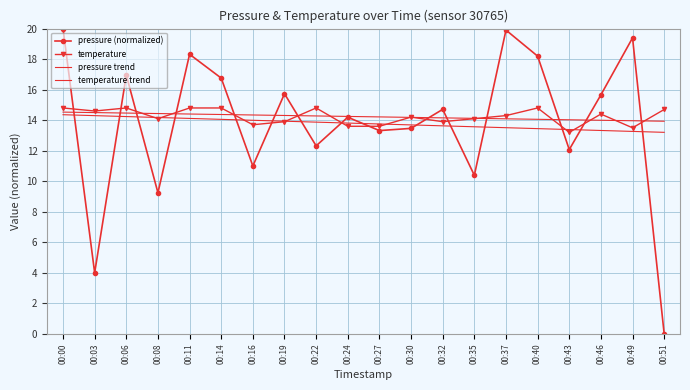

At 00:37, list the series in order from largest to smallest.

pressure (normalized), temperature, temperature trend, pressure trend